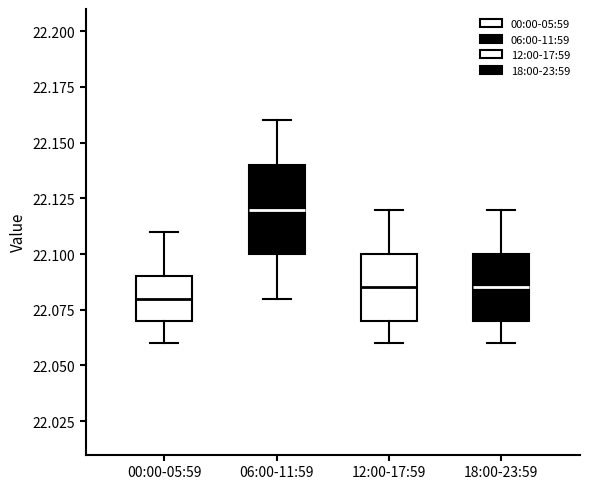

Which box's median line is the highest?

06:00-11:59